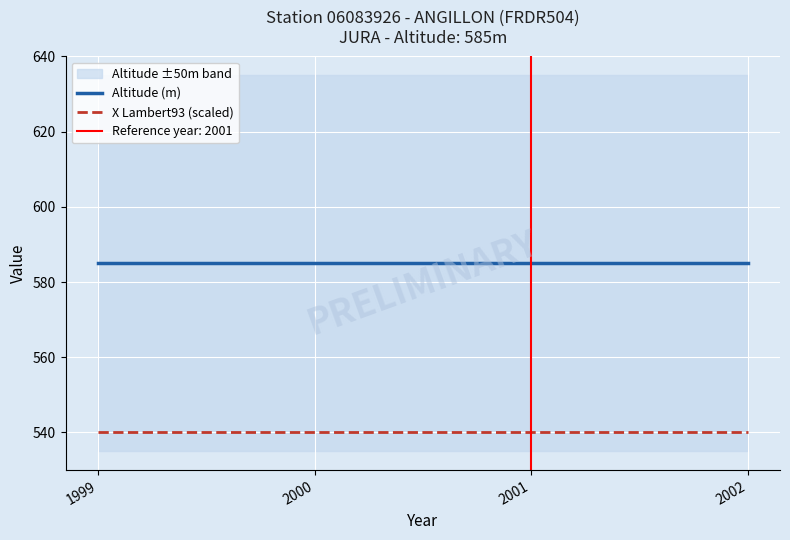

Reading right to left, list all the values displayed in this chart.

Altitude (m): 585	585	585	585
X Lambert93 (scaled): 540	540	540	540